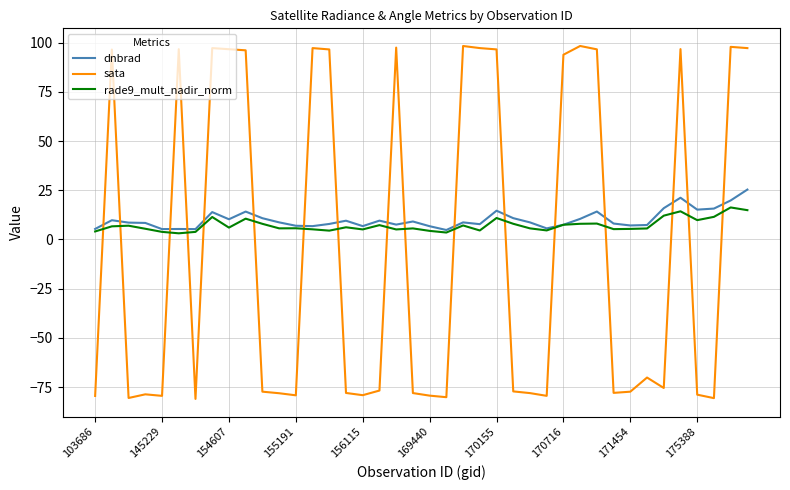

List the series in order of their peak value, lowest first.

rade9_mult_nadir_norm, dnbrad, sata